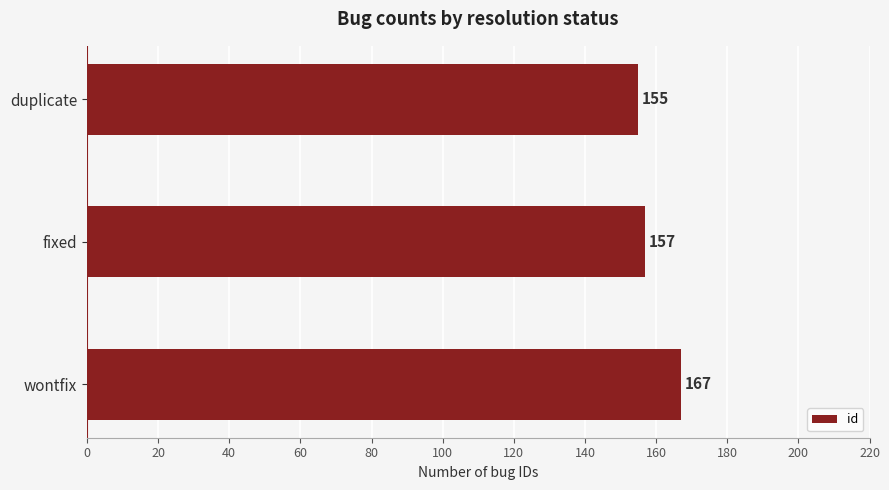

What is the maximum value shown in the chart?

167